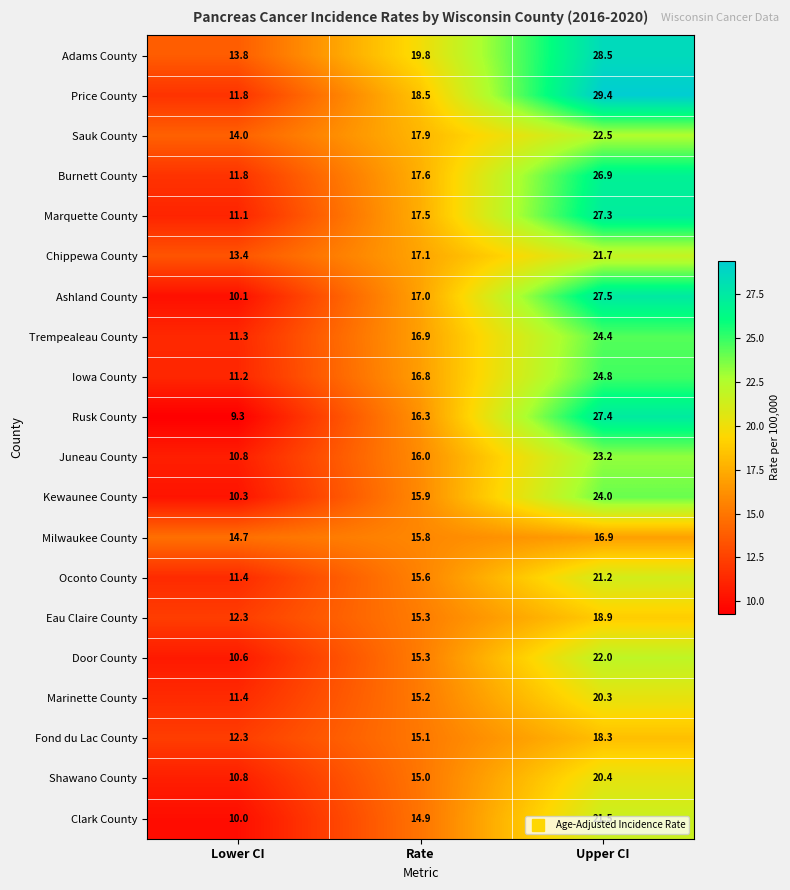

How many values in the Burnett County series are below 17?

1